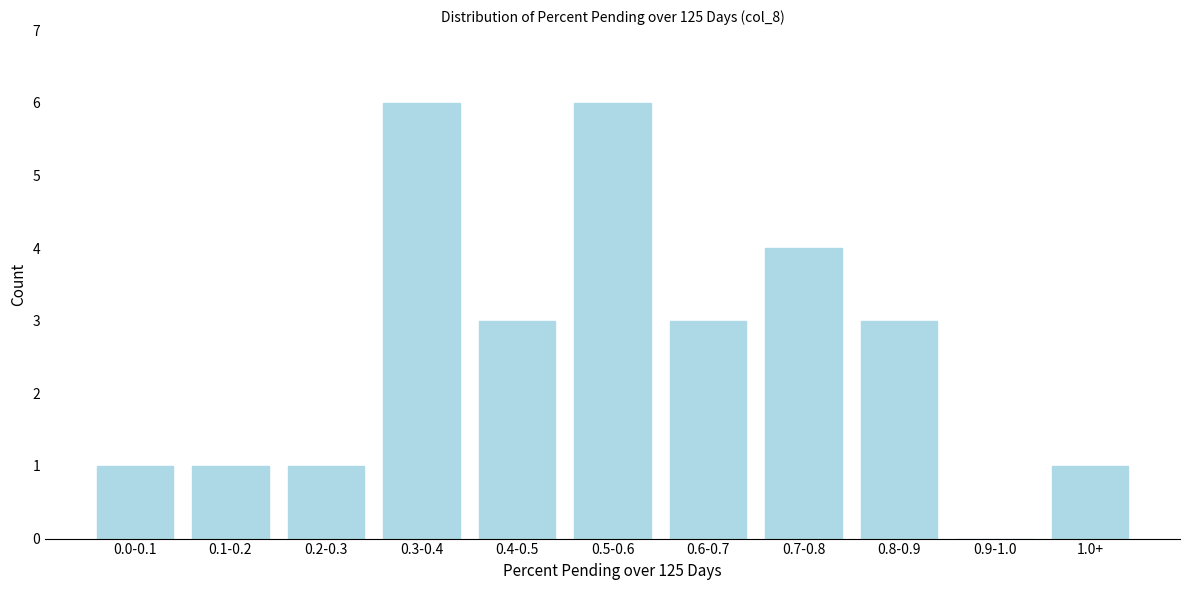

Reading left to right, transcribe all the data shown in this chart.

0.0-0.1=1	0.1-0.2=1	0.2-0.3=1	0.3-0.4=6	0.4-0.5=3	0.5-0.6=6	0.6-0.7=3	0.7-0.8=4	0.8-0.9=3	0.9-1.0=0	1.0+=1